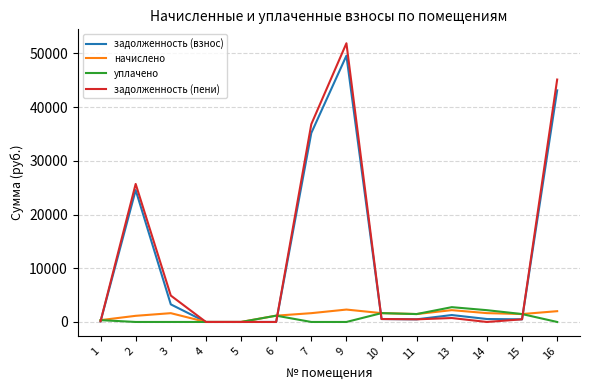

Is the value of начислено at 9 greater than the value of задолженность (пени) at 4?

Yes